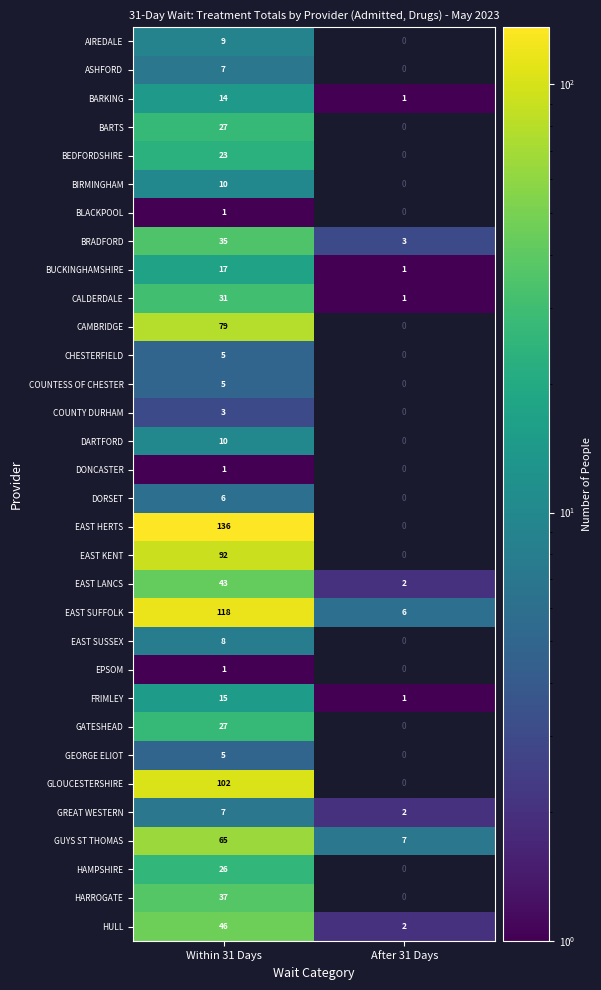

What is the difference between the highest and lowest values at Within 31 Days?

135